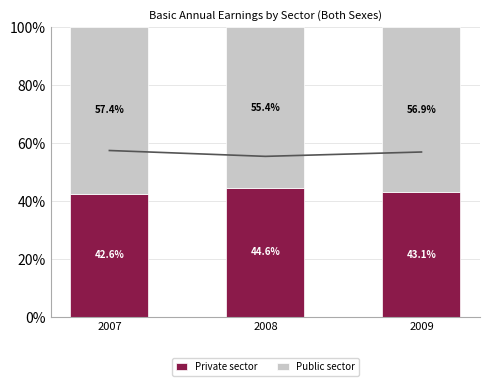

What is the sum of the Private sector values at 2007 and 2008?

87.1